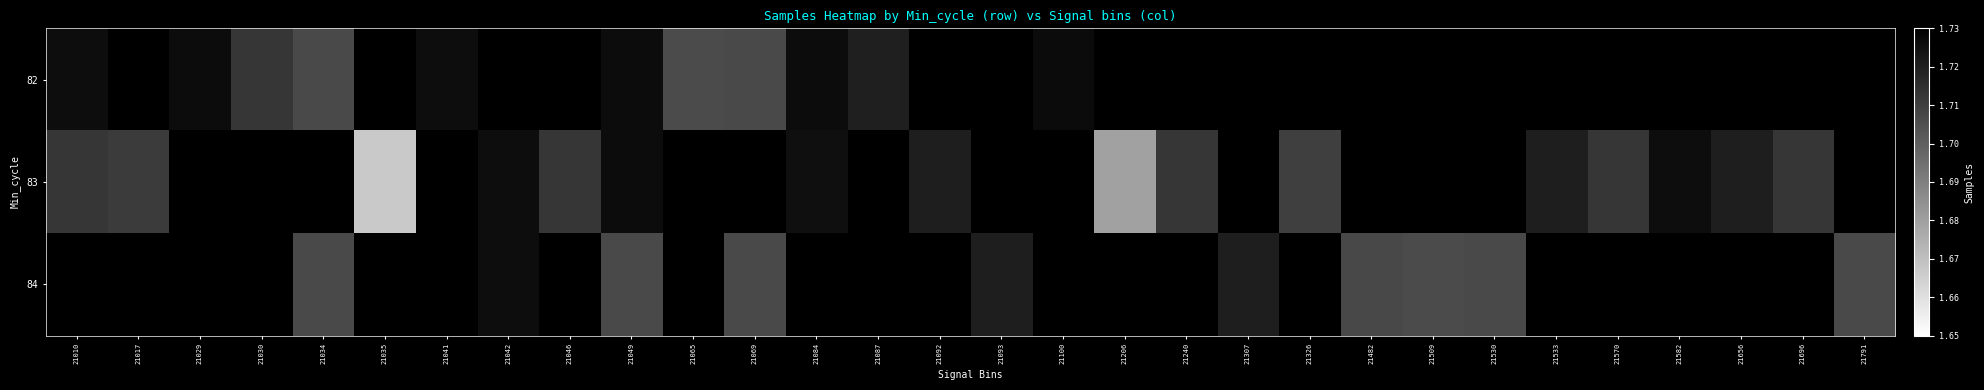

How many values in the 83 series are below 1725195?

12